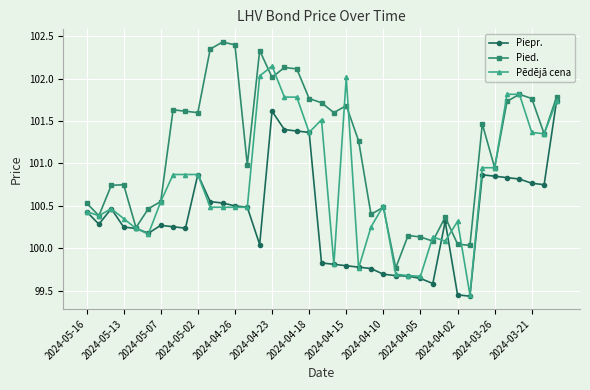

List the series in order of their overall mean, lowest first.

Piepr., Pēdējā cena, Pied.